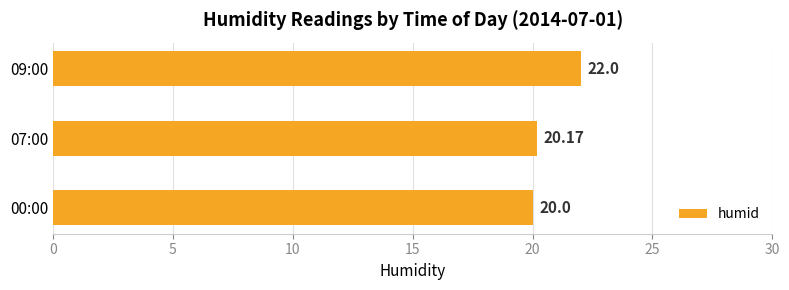

How many bars are there in total?

3